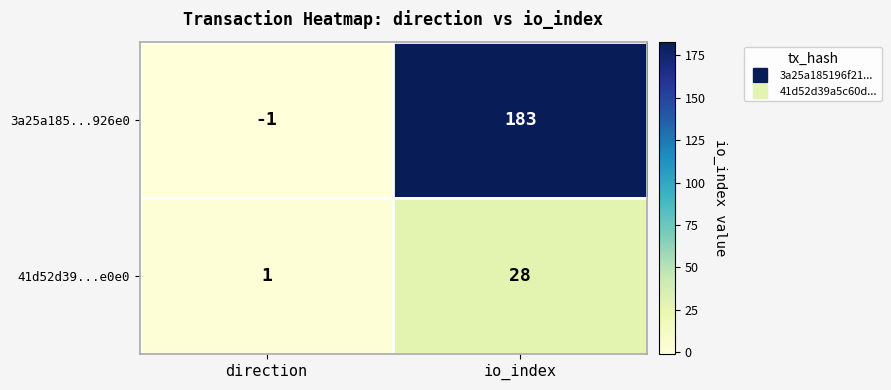

What is the sum of the 3a25a185...926e0 values at io_index and direction?

182